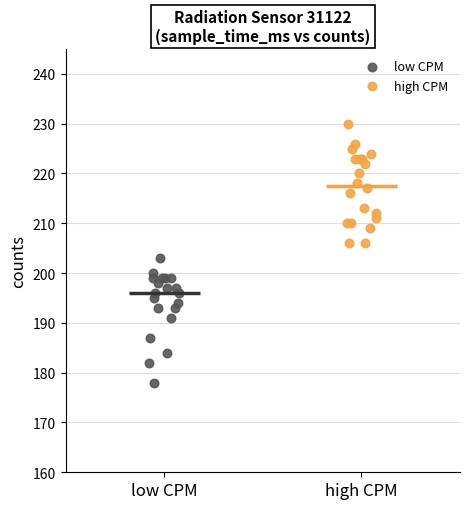

Which series reaches the maximum Y coordinate?

high CPM